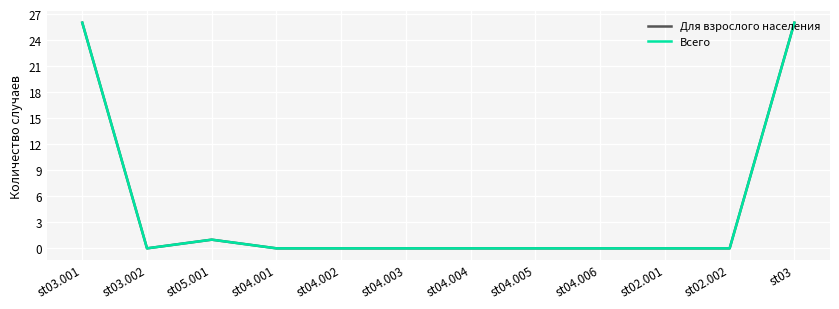

Does the chart display data point markers on the line(s)?

No